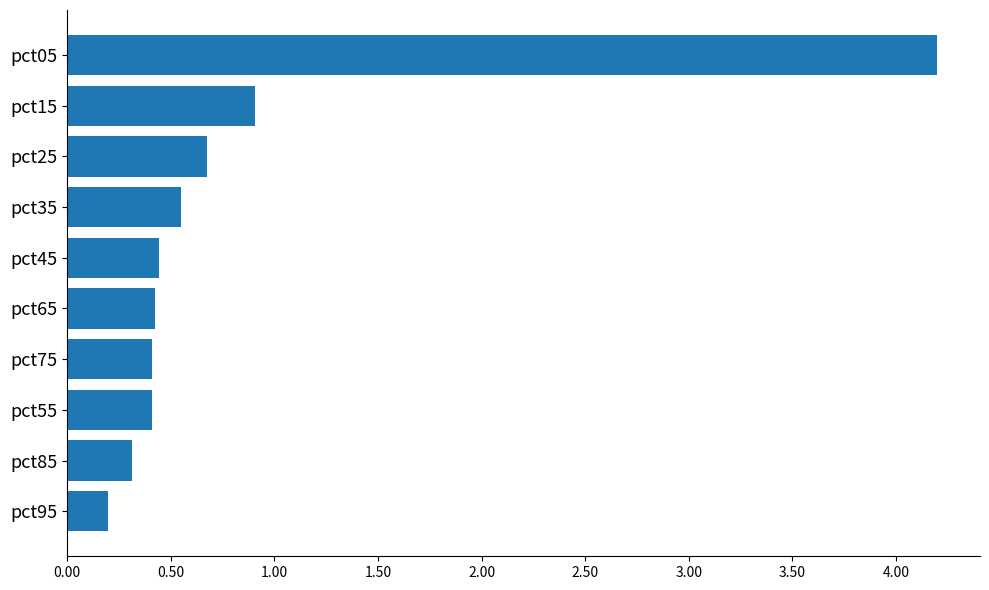

What is the sum of all values?

8.5